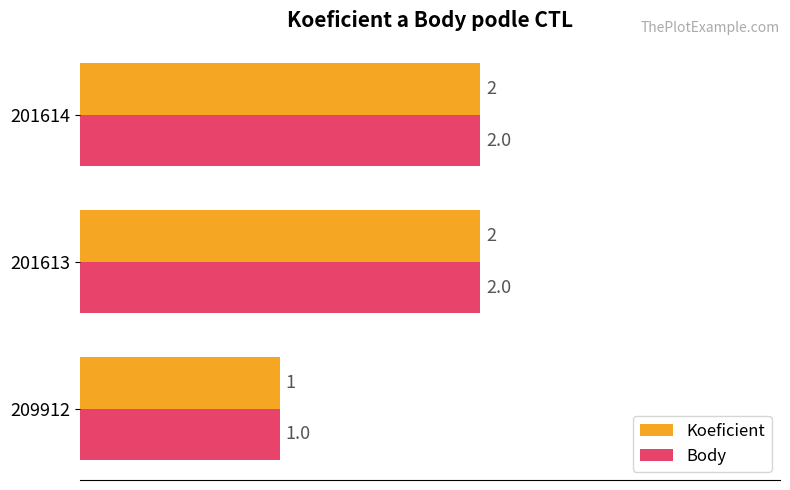

What is the sum of the Koeficient values at 209912 and 201613?

3